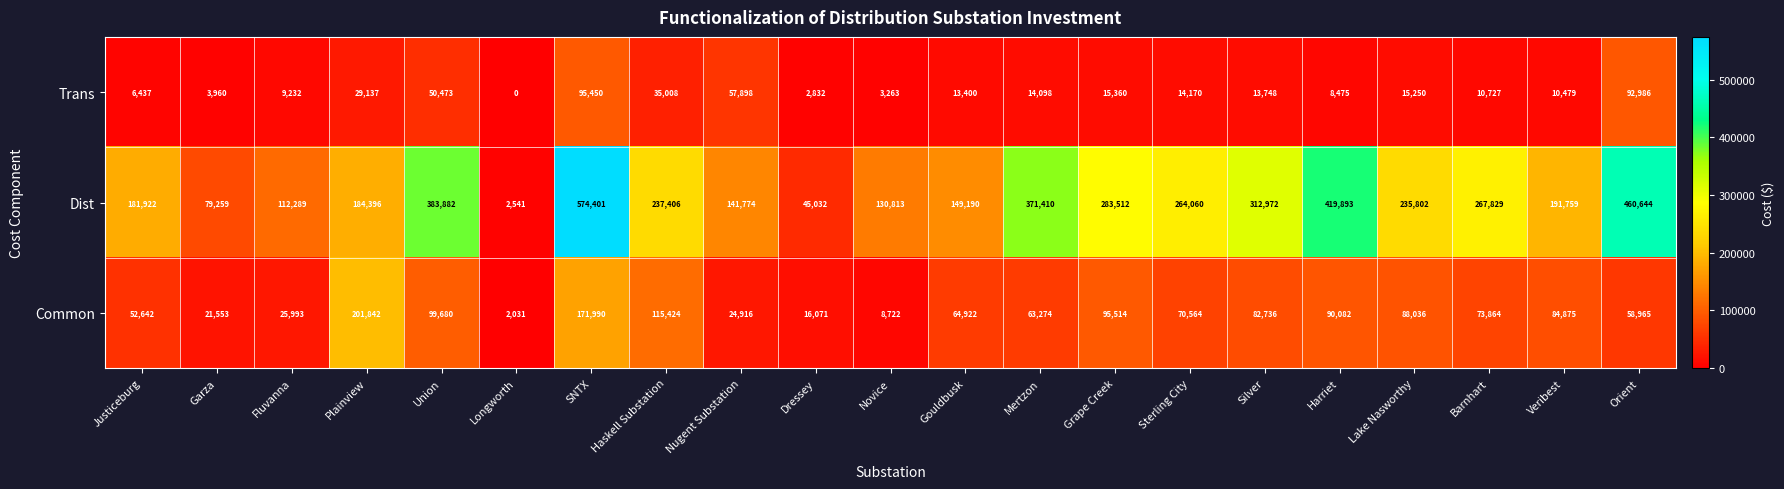

At which category is the sum across all series the highest?

SNTX